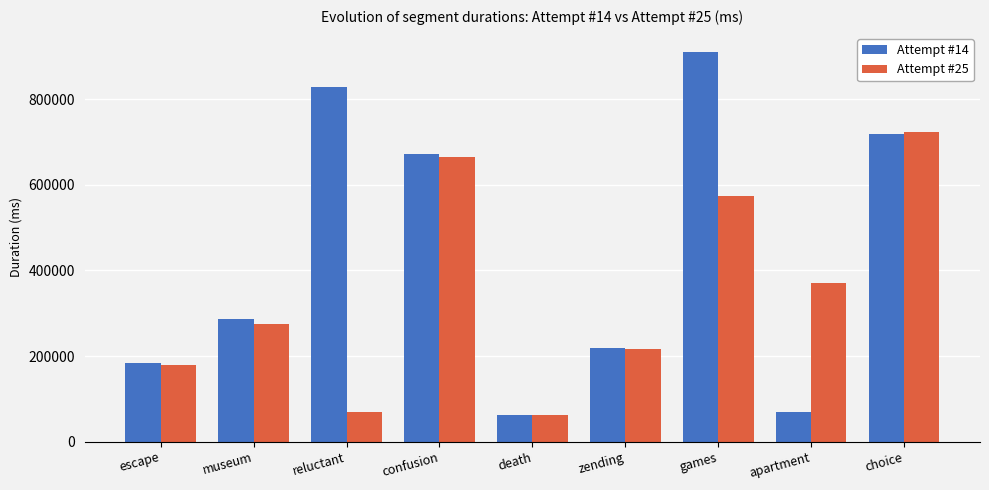

Which series has the largest range (max minus min)?

Attempt #14